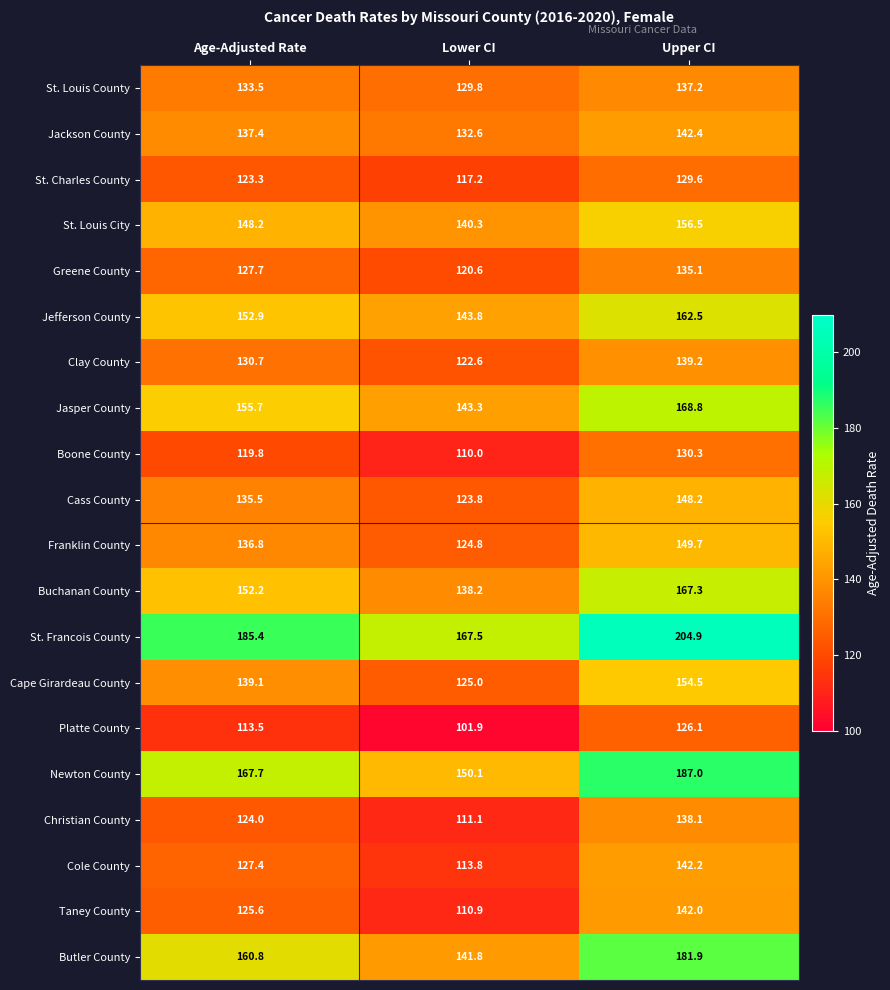

At how many categories does at least one series exceed 175?

2